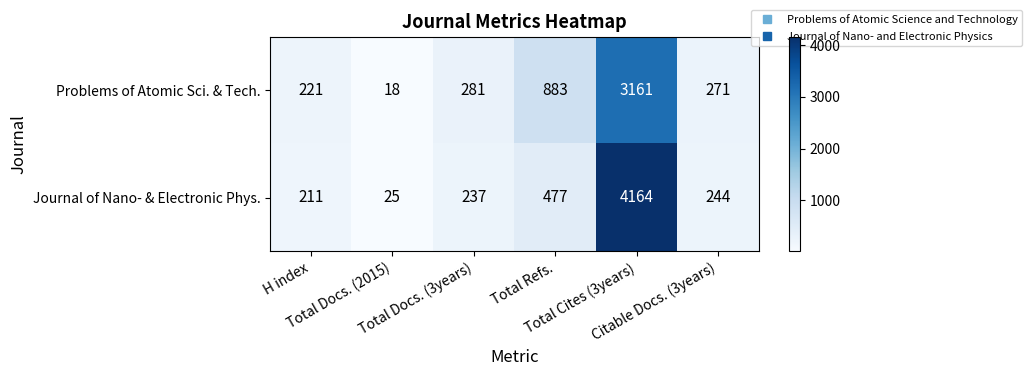

Which series changed the most between H index and Citable Docs. (3years)?

Problems of Atomic Sci. & Tech.